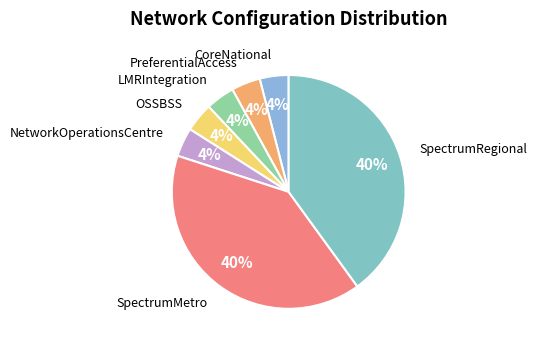

How many segments does this pie chart have?

7